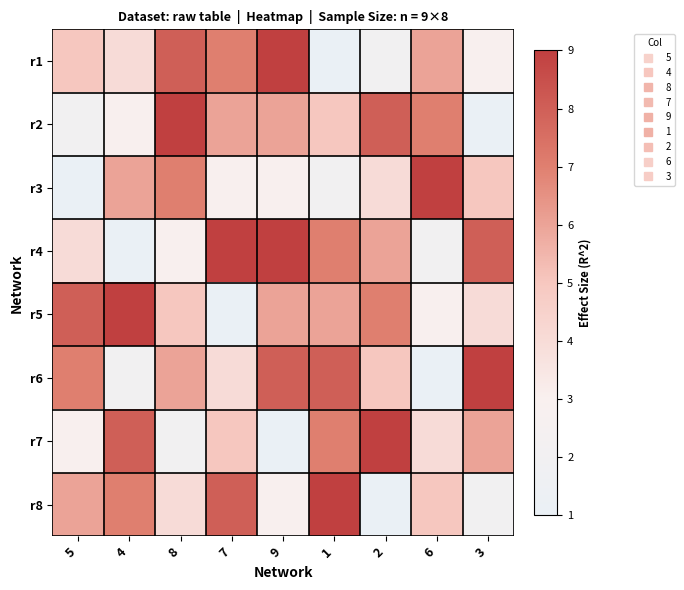

Reading left to right, what are all the values shown in this chart?

r1: 5=5	4=4	8=8	7=7	9=9	1=1	2=2	6=6	3=3
r2: 5=2	4=3	8=9	7=6	9=6	1=5	2=8	6=7	3=1
r3: 5=1	4=6	8=7	7=3	9=3	1=2	2=4	6=9	3=5
r4: 5=4	4=1	8=3	7=9	9=9	1=7	2=6	6=2	3=8
r5: 5=8	4=9	8=5	7=1	9=6	1=6	2=7	6=3	3=4
r6: 5=7	4=2	8=6	7=4	9=8	1=8	2=5	6=1	3=9
r7: 5=3	4=8	8=2	7=5	9=1	1=7	2=9	6=4	3=6
r8: 5=6	4=7	8=4	7=8	9=3	1=9	2=1	6=5	3=2